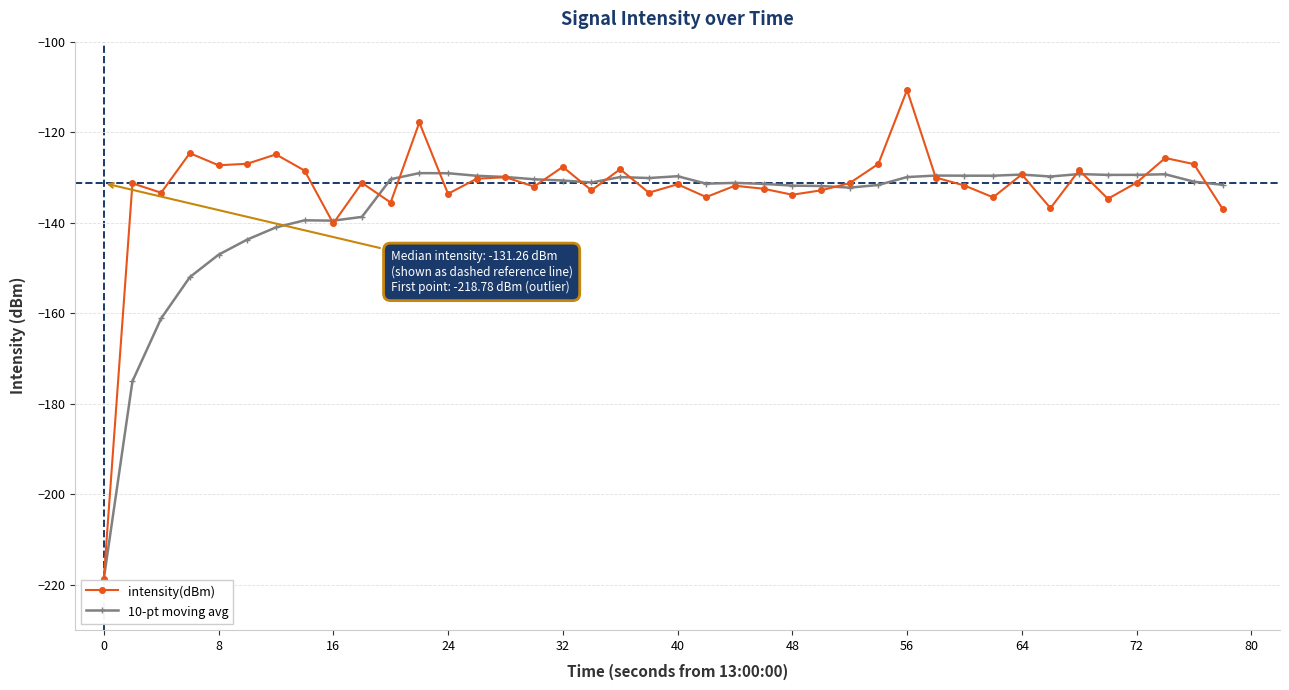

What is the highest value of the 10-pt moving avg series?

-129.0